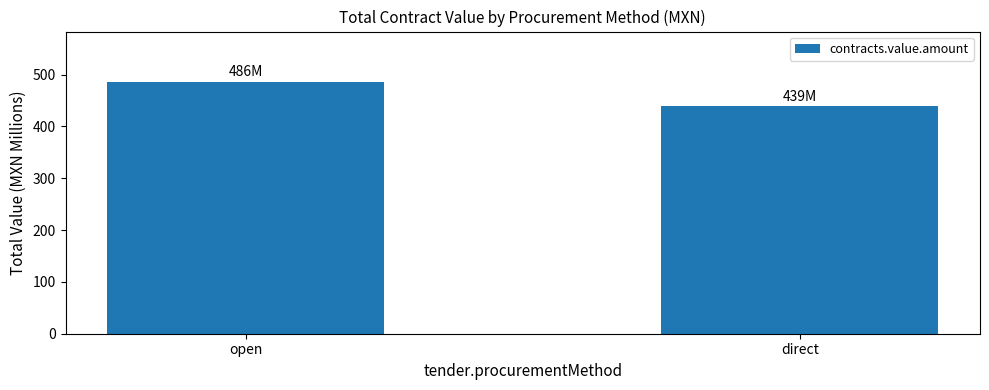

What is the difference between the values at direct and open?

47.4